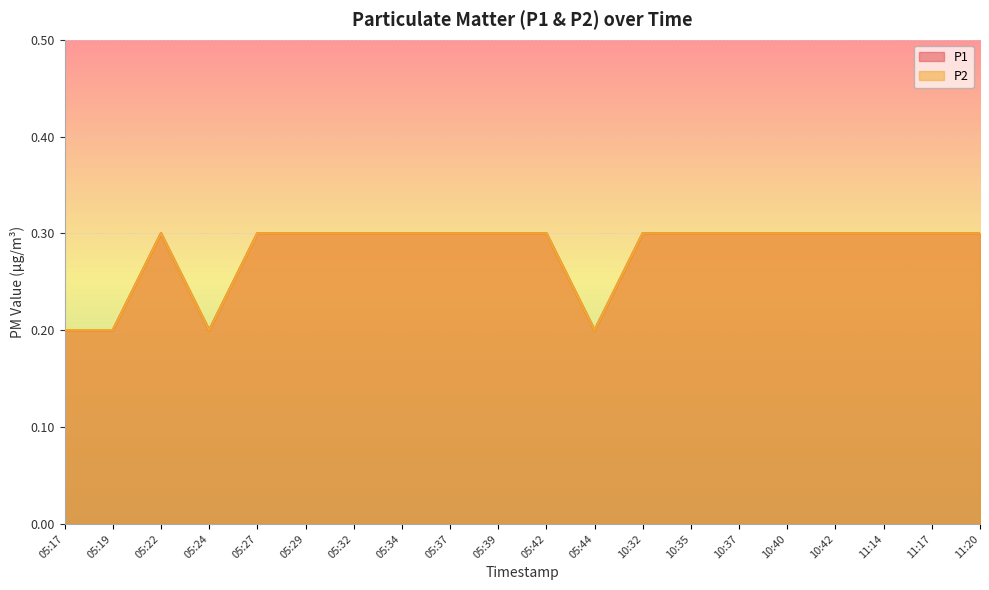

Does the chart display data point markers on the line(s)?

No